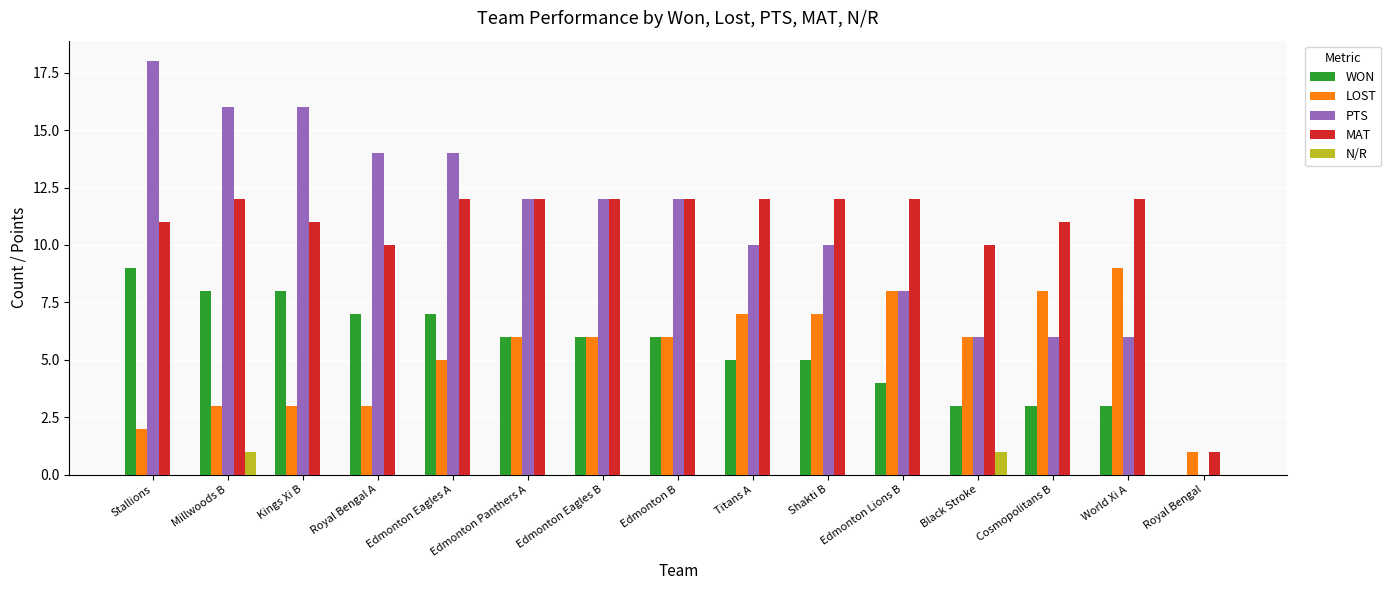

How many categories are shown in the chart?

15